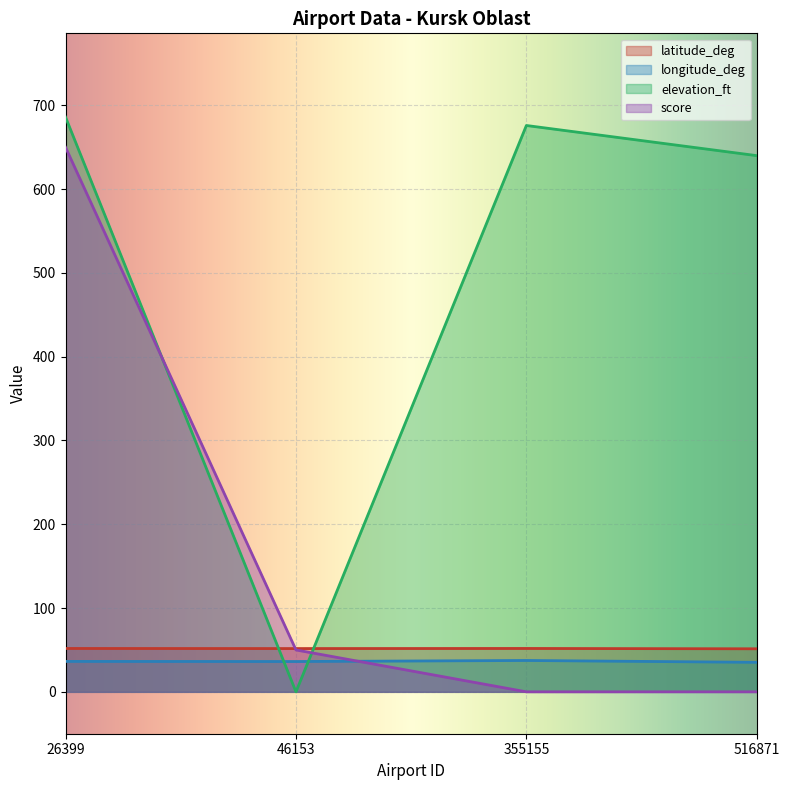

How many data points in longitude_deg are less than 36?

1